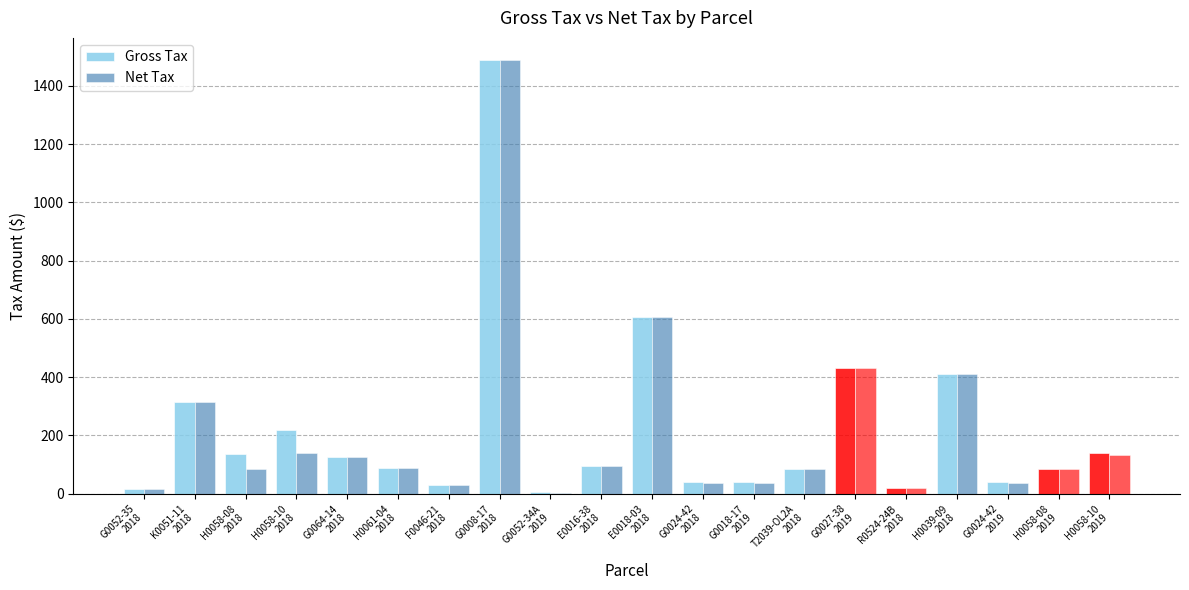

What is the average value of the Gross Tax series?

220.8